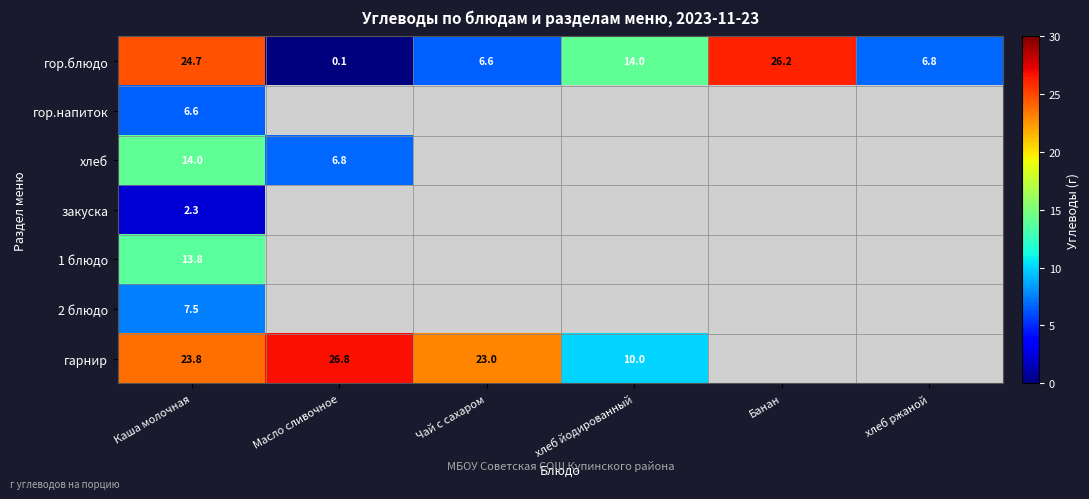

True or false: гарнир has a value of 10.0 at хлеб йодированный.

True